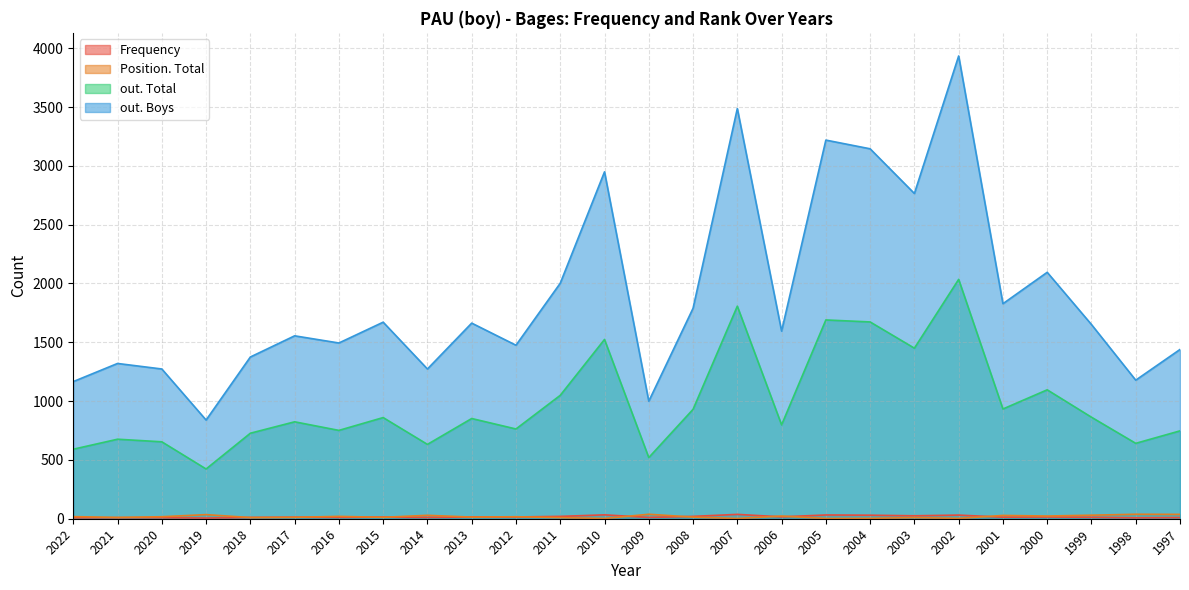

How many lines are shown in the chart?

4